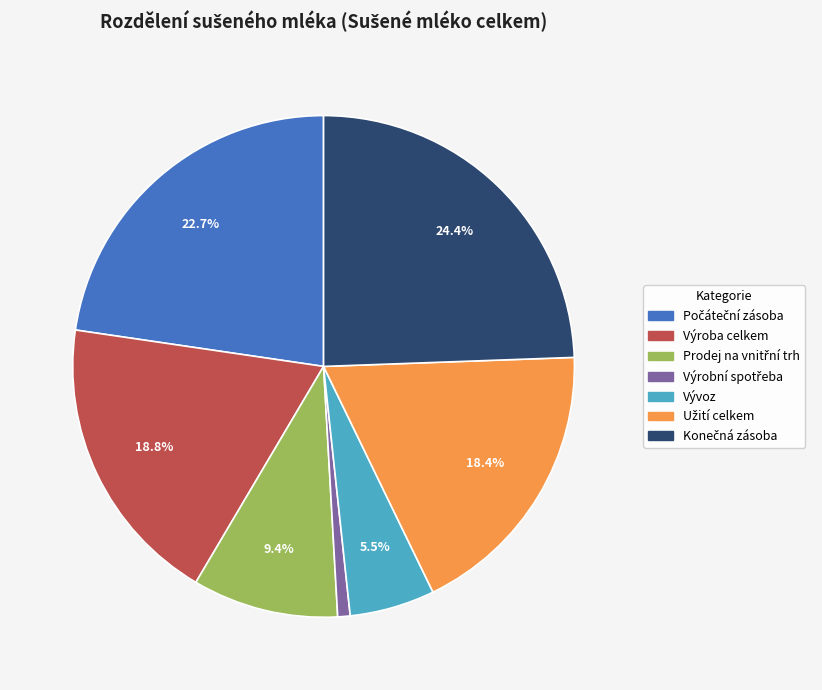

What is the ratio of the value at Výroba celkem to the value at Vývoz?

3.4